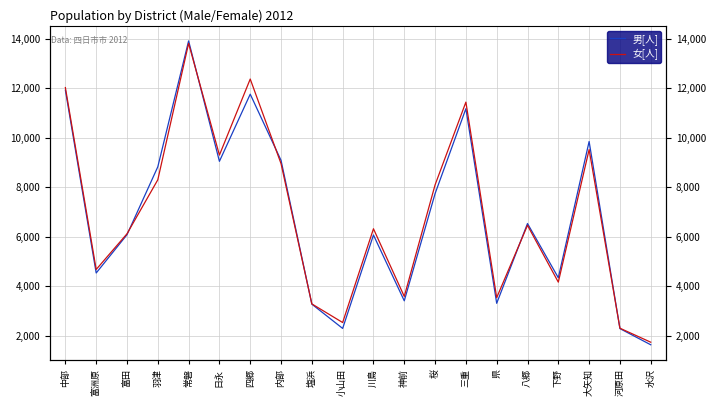

What is the value of the 女[人] point at the 10th from the left?

2538